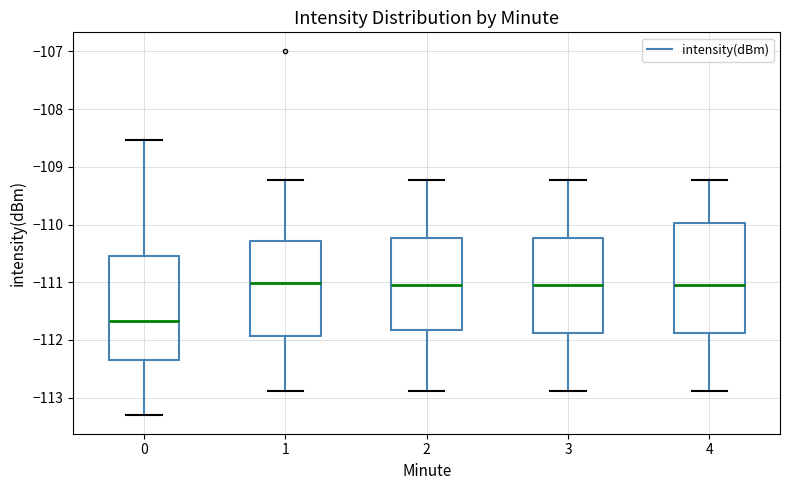

Which box is the tallest, from its lower edge to its upper edge?

4